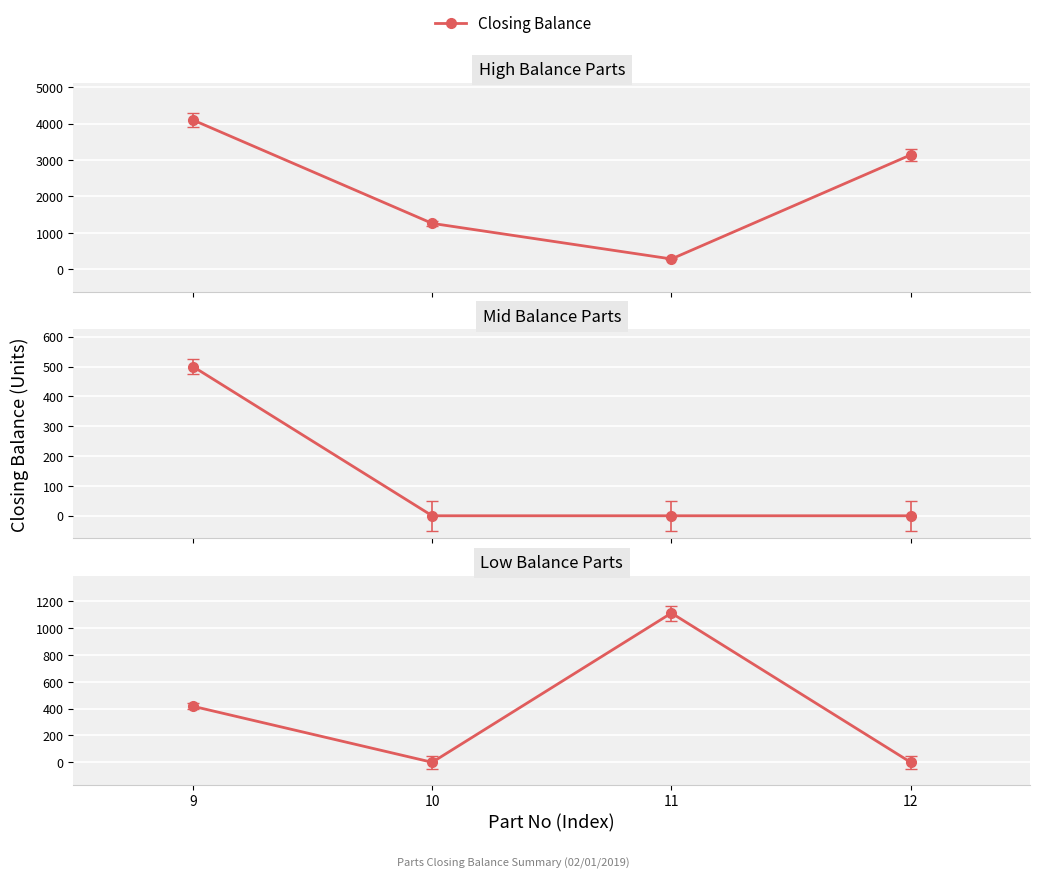

What is the difference between the maximum and second lowest values?

1113